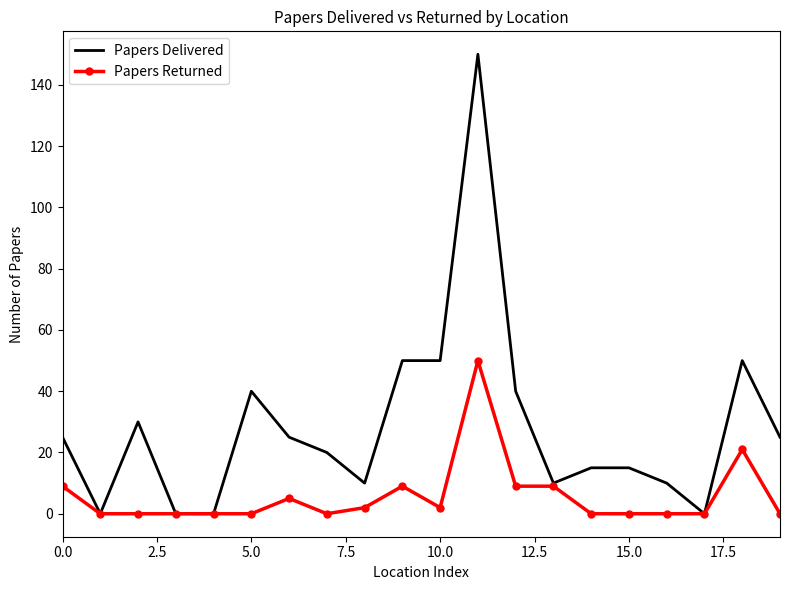

Which series has the widest spread of values?

Papers Delivered